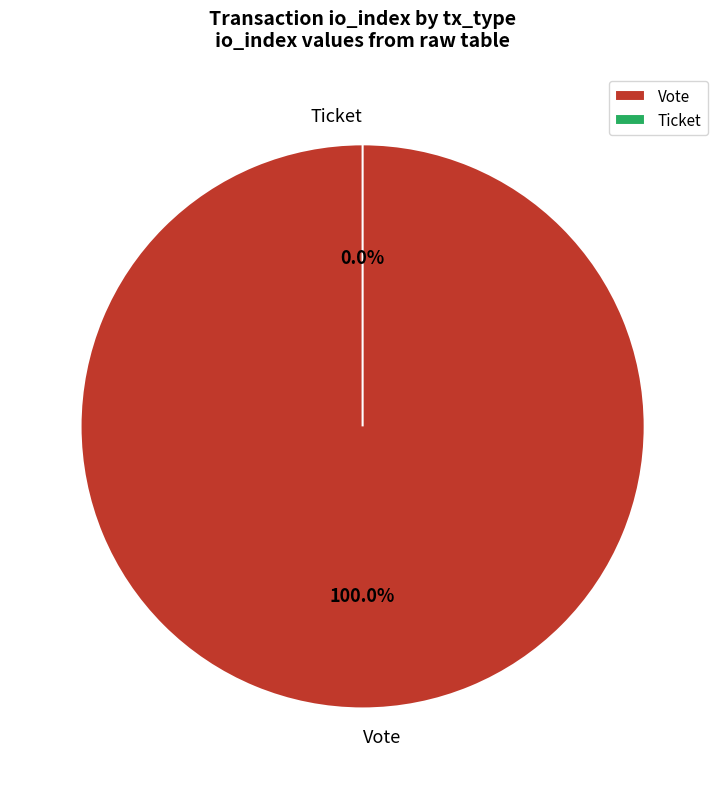

How many slices are in this pie chart?

2